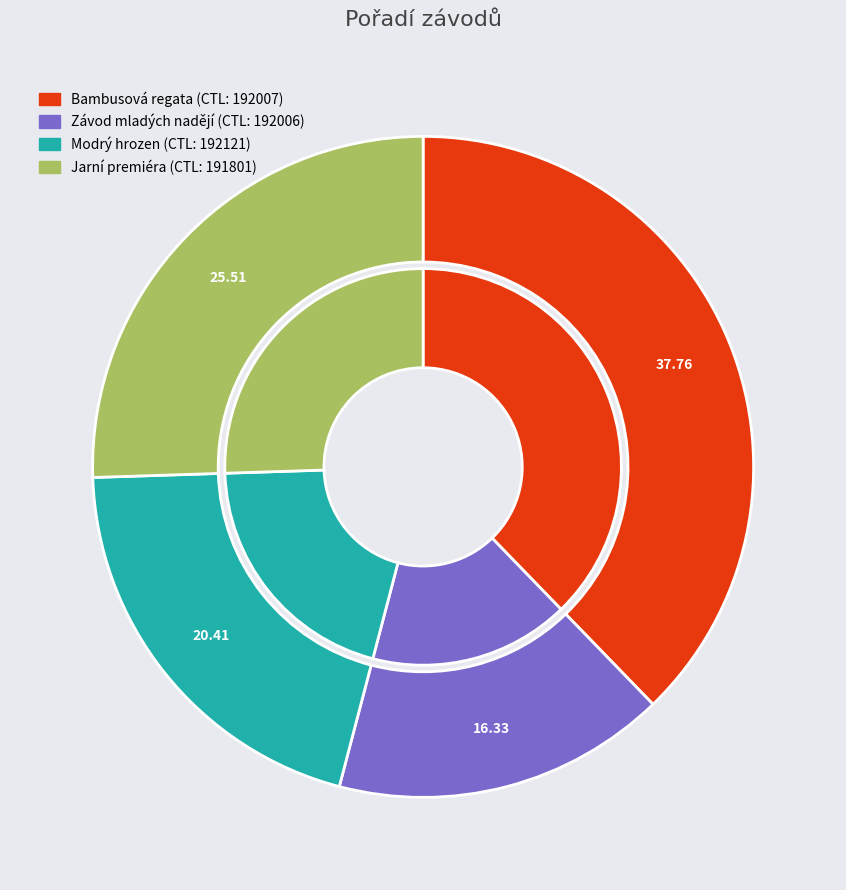

Is 192006 the majority of the pie?

No